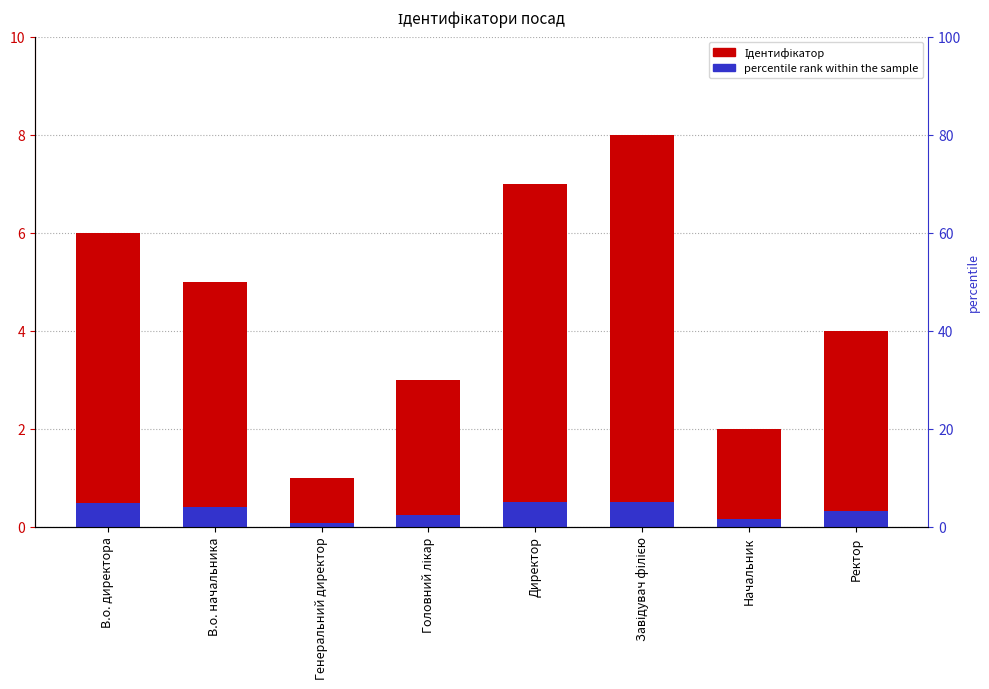

Reading left to right, extract all data points from this chart.

Ідентифікатор: 6.0	5.0	1.0	3.0	7.0	8.0	2.0	4.0
percentile rank within the sample: 0.5	0.4	0.1	0.2	0.5	0.5	0.2	0.3